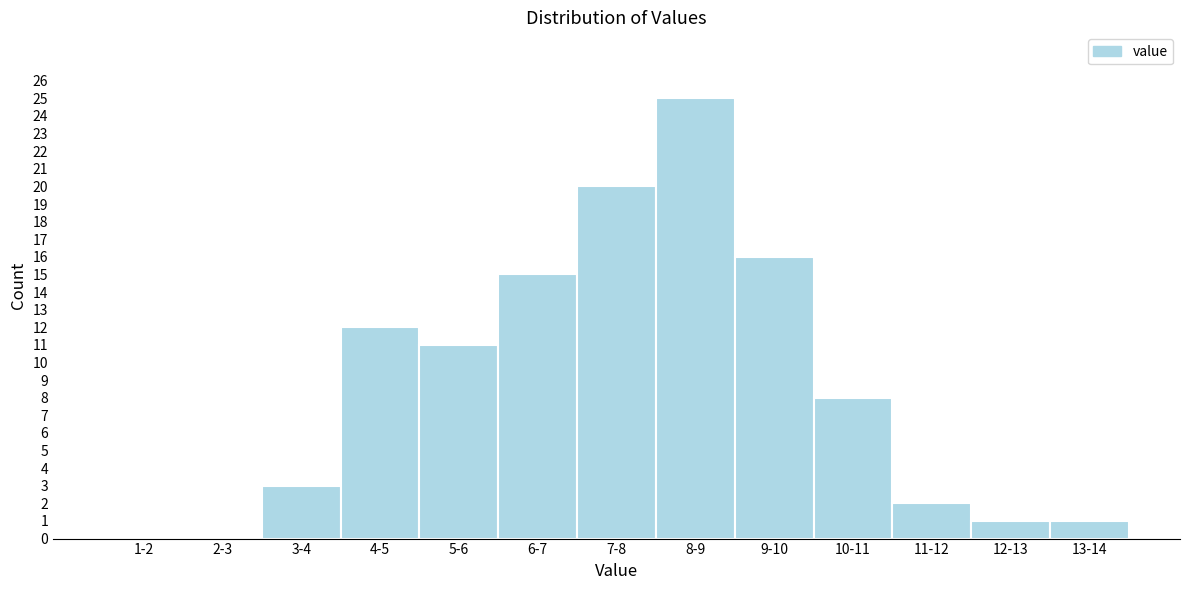

Reading right to left, what are all the values shown in this chart?

13-14=1	12-13=1	11-12=2	10-11=8	9-10=16	8-9=25	7-8=20	6-7=15	5-6=11	4-5=12	3-4=3	2-3=0	1-2=0